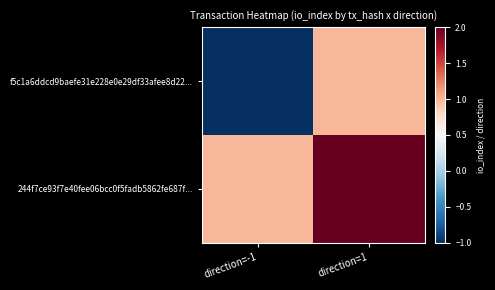

Which series has the largest total across all categories?

244f7ce93f7e40fee06bcc0f5fadb5862fe687f...